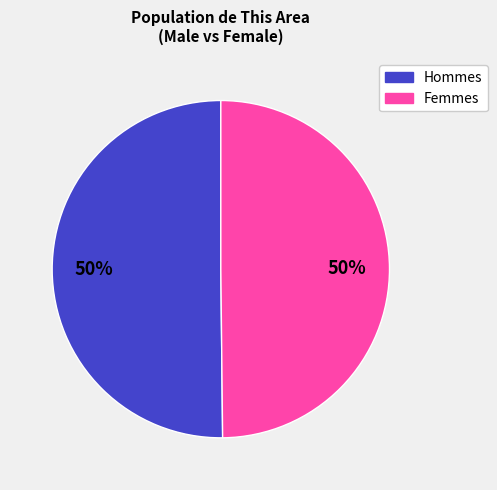

How many slices are in this pie chart?

2